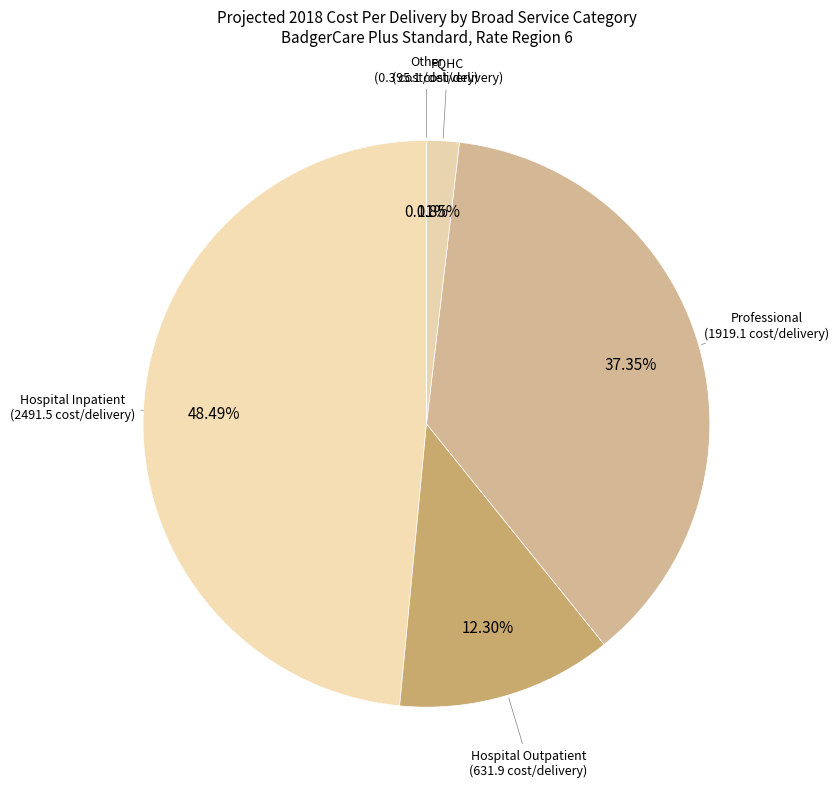

Which slice is the largest?

Hospital Inpatient